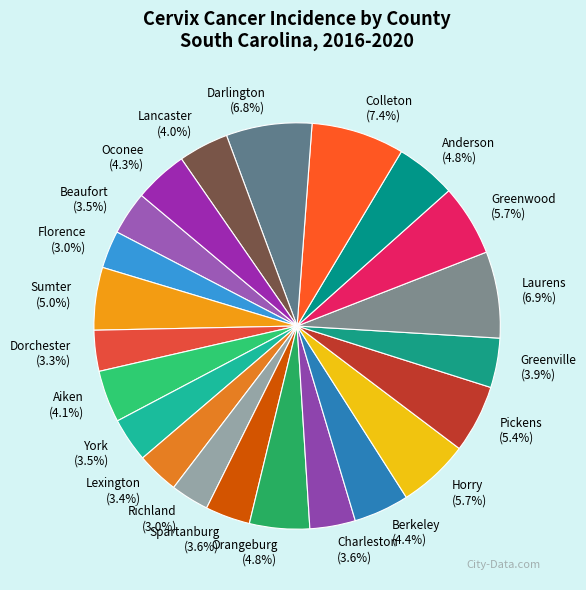

To the nearest percent, what percentage of the pie is Colleton?

7%